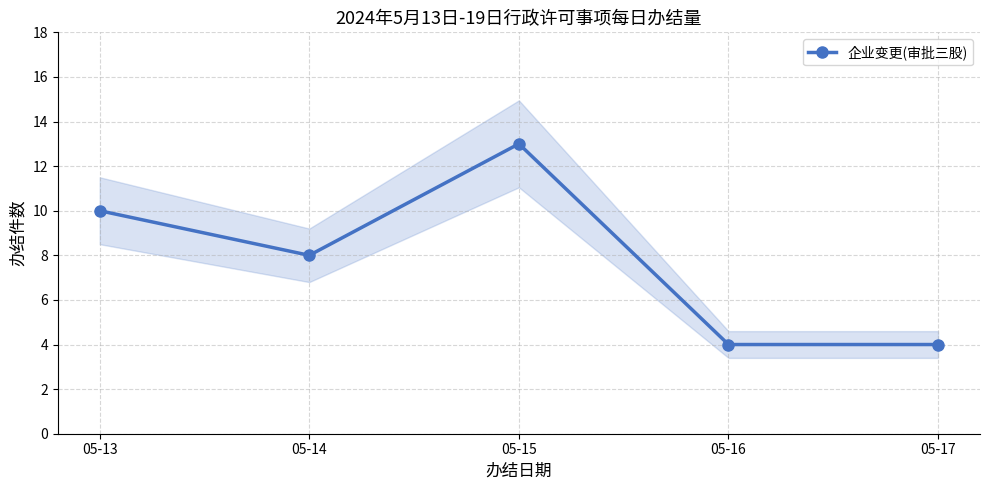

At which label is the value closest to 8?

05-14